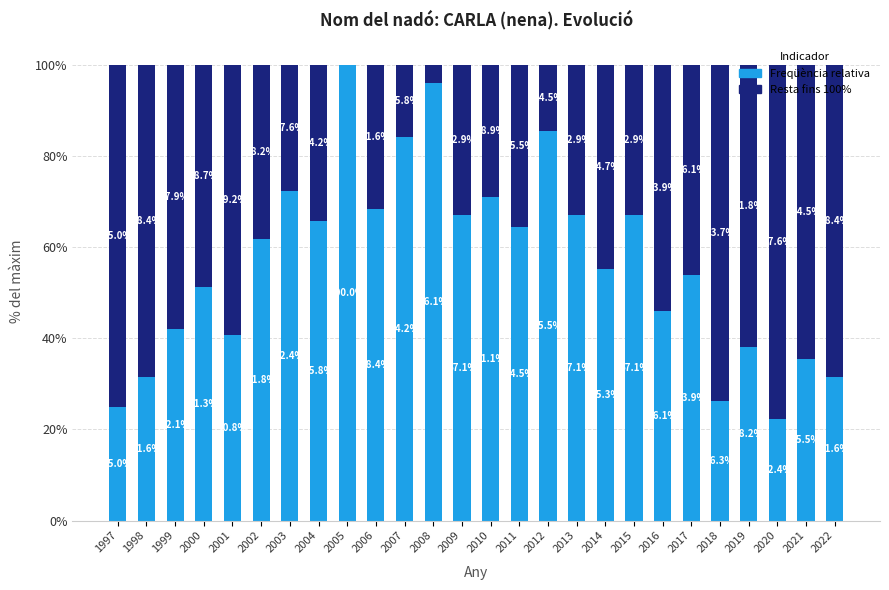

What is the sum of the Freqüència relativa values at 2020 and 2000?

73.7